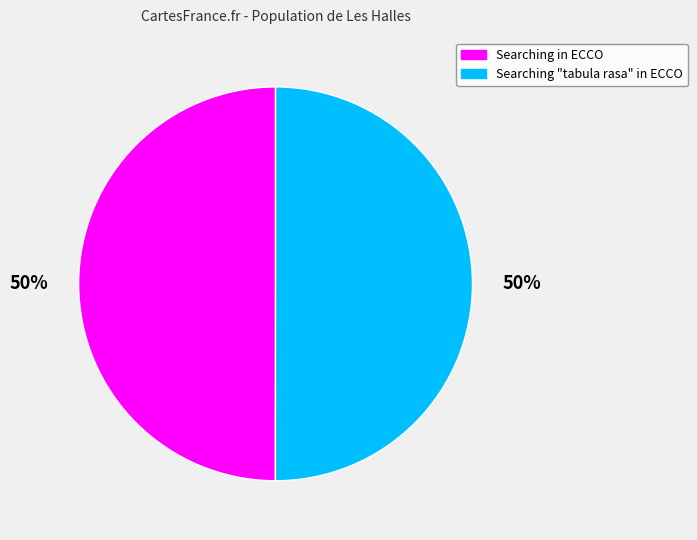

Do Searching in ECCO and Searching "tabula rasa" in ECCO together represent more than half of the pie?

Yes